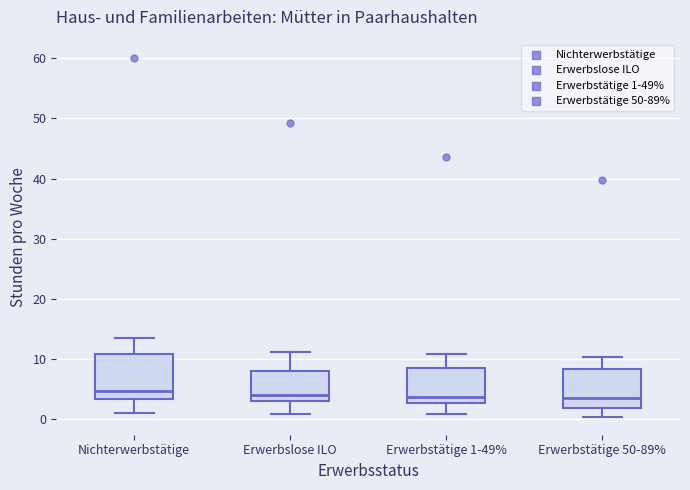

Where is the upper edge of the box for Erwerbstätige 1-49% on the y-axis? The values are not printed on the chart, so give them approximately, as read against the axis.

9